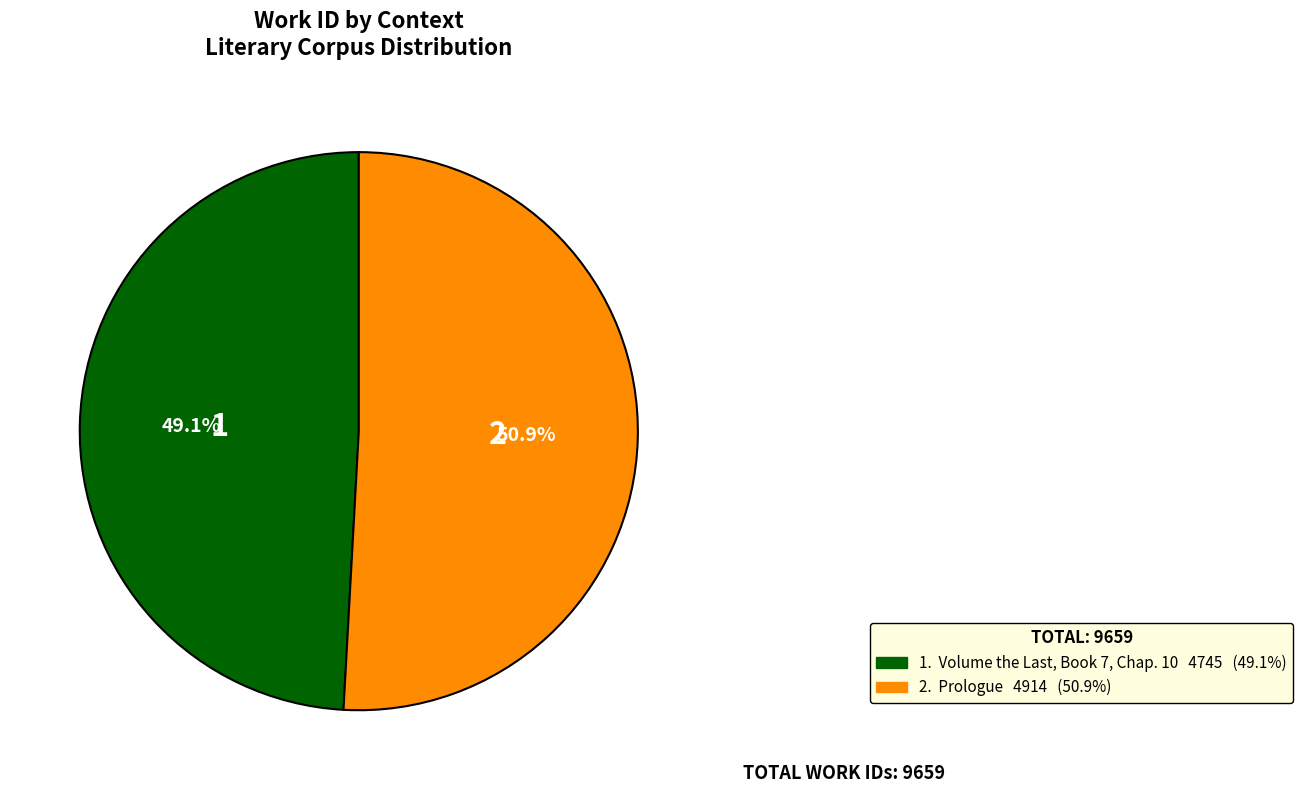

Is there any slice that represents more than half of the pie?

Yes